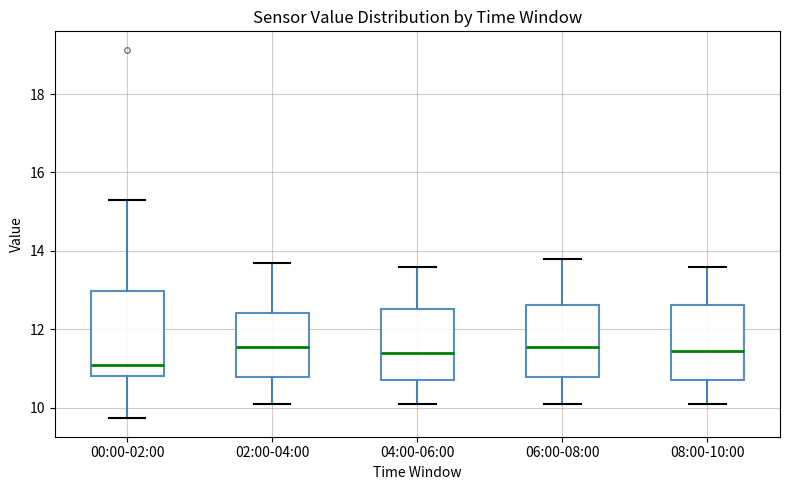

Reading left to right, read every box against the y-axis: the position of its median line, the range the box covers, and the ends of its whiskers. The values are not printed on the chart, so give them approximately, as read against the axis.

00:00-02:00: median 11.0, box 10.8 to 13.0, whiskers 9.8 to 15.4
02:00-04:00: median 11.6, box 10.8 to 12.4, whiskers 10.2 to 13.8
04:00-06:00: median 11.4, box 10.8 to 12.6, whiskers 10.2 to 13.6
06:00-08:00: median 11.6, box 10.8 to 12.6, whiskers 10.2 to 13.8
08:00-10:00: median 11.4, box 10.8 to 12.6, whiskers 10.2 to 13.6